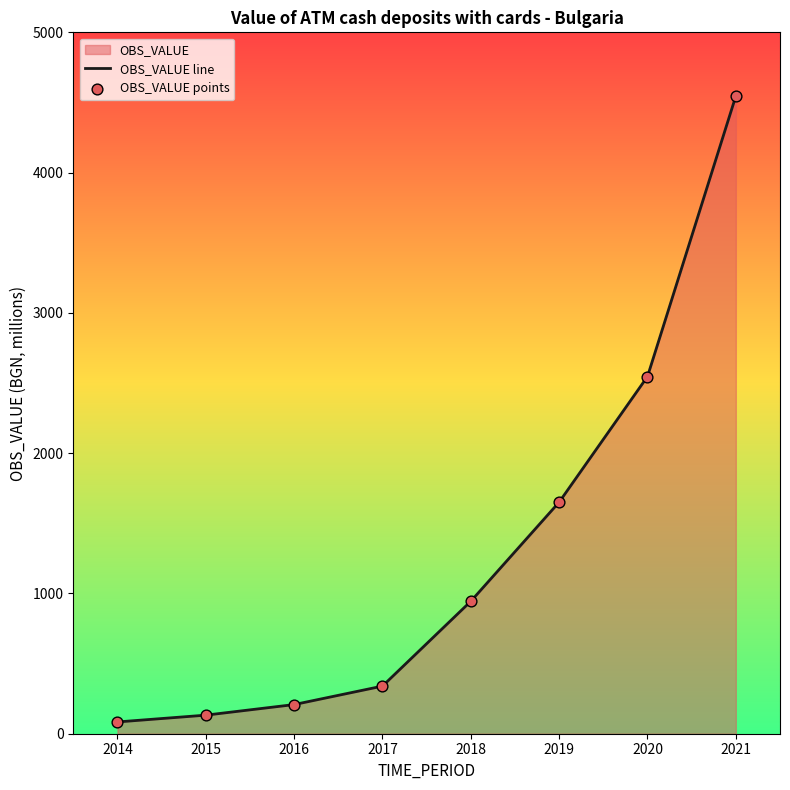

True or false: there are more than 1 points higher than both neighbors.

False